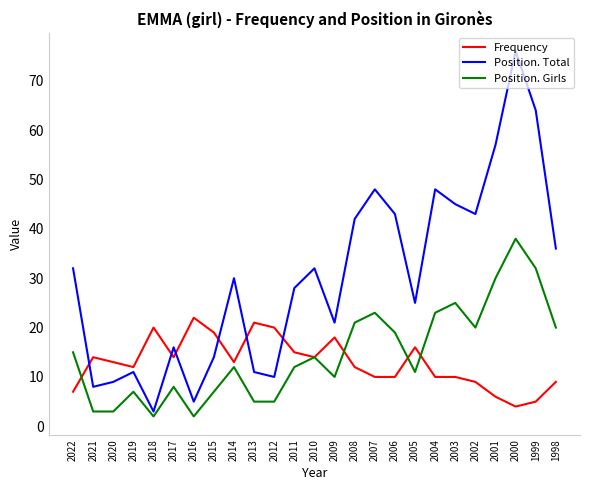

What is the sum of the Position. Total values at 2017 and 2008?

58